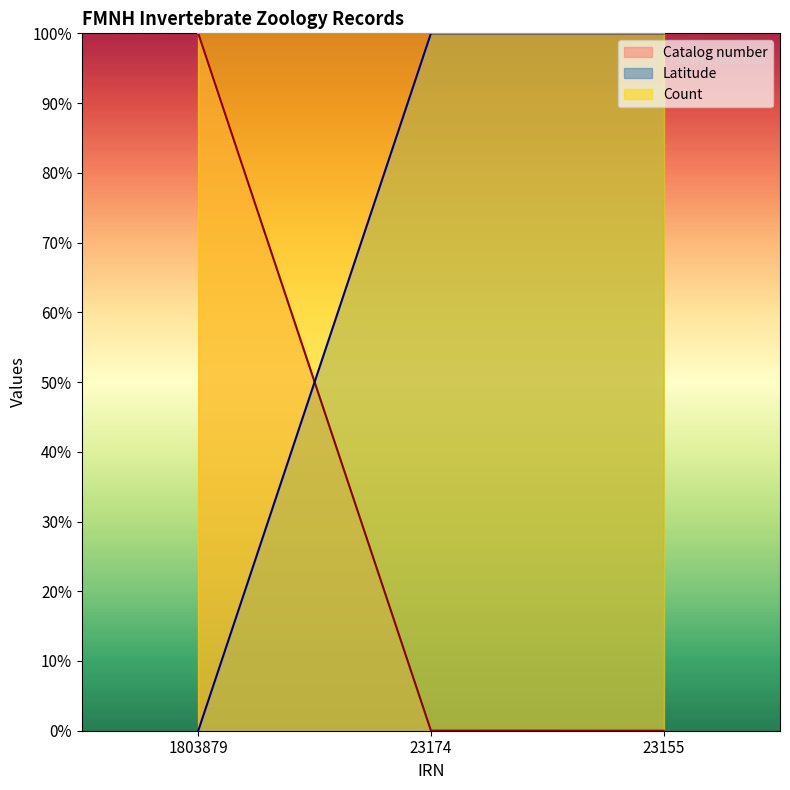

True or false: Latitude has a value of 146.8 at 23174.

False